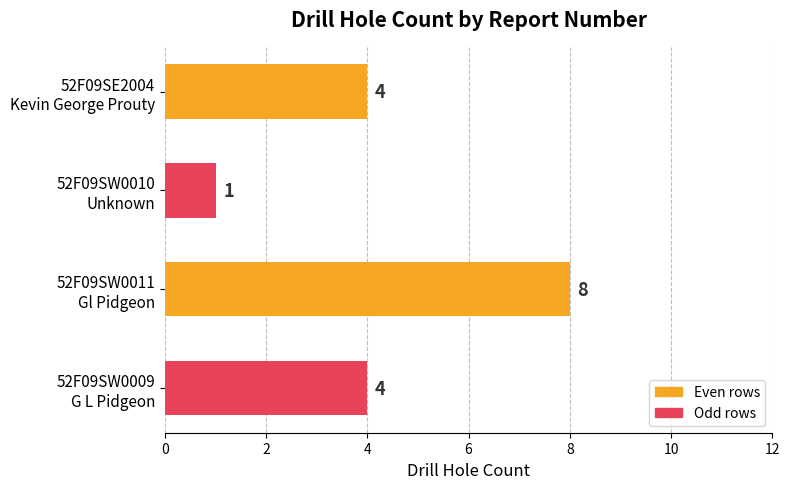

Count the values in the range 4 to 8.

3